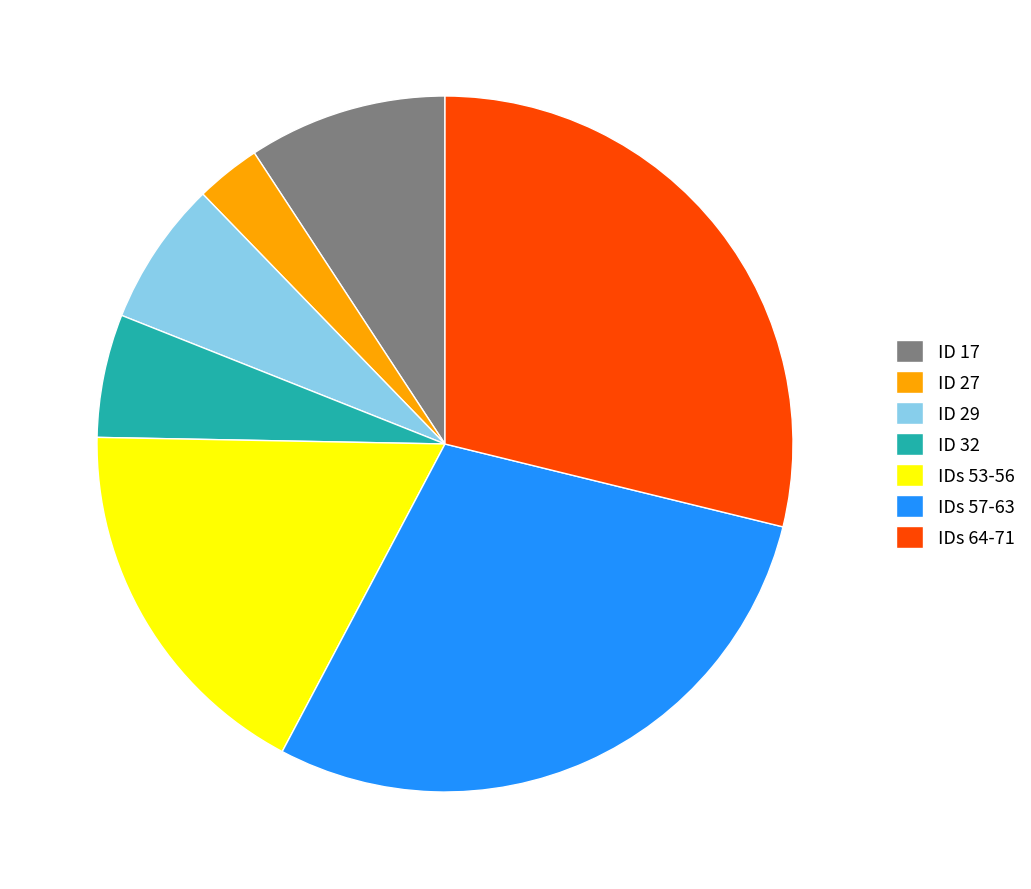

What is the ratio of the value at IDs 53-56 to the value at ID 27?

5.8